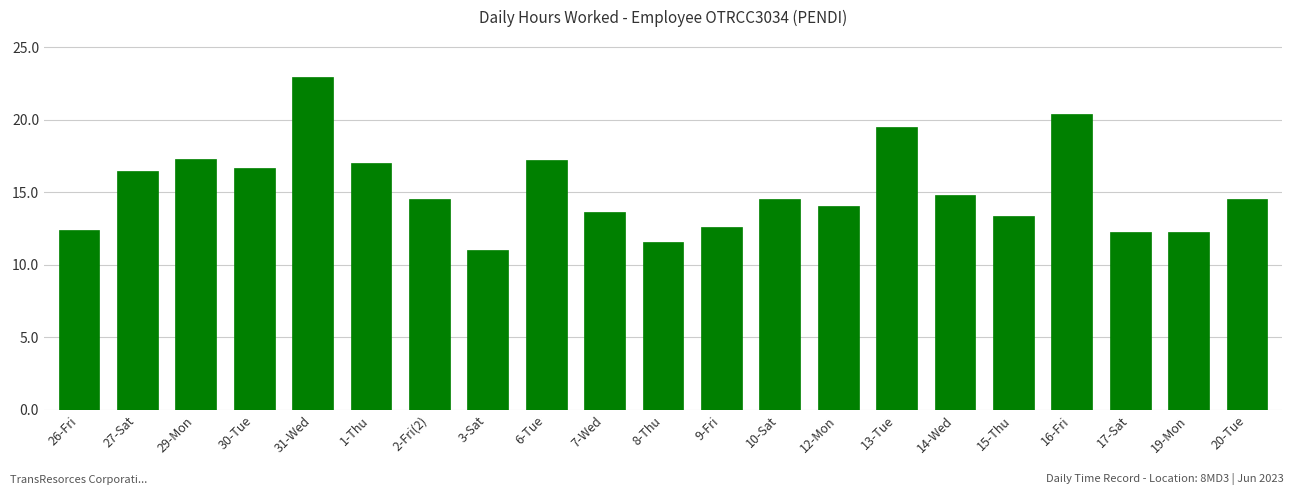

What is the label of the 3rd bar from the right?

17-Sat